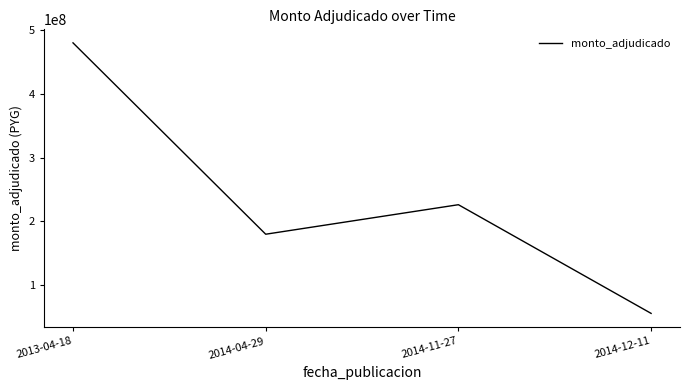

How many lines are shown in the chart?

1